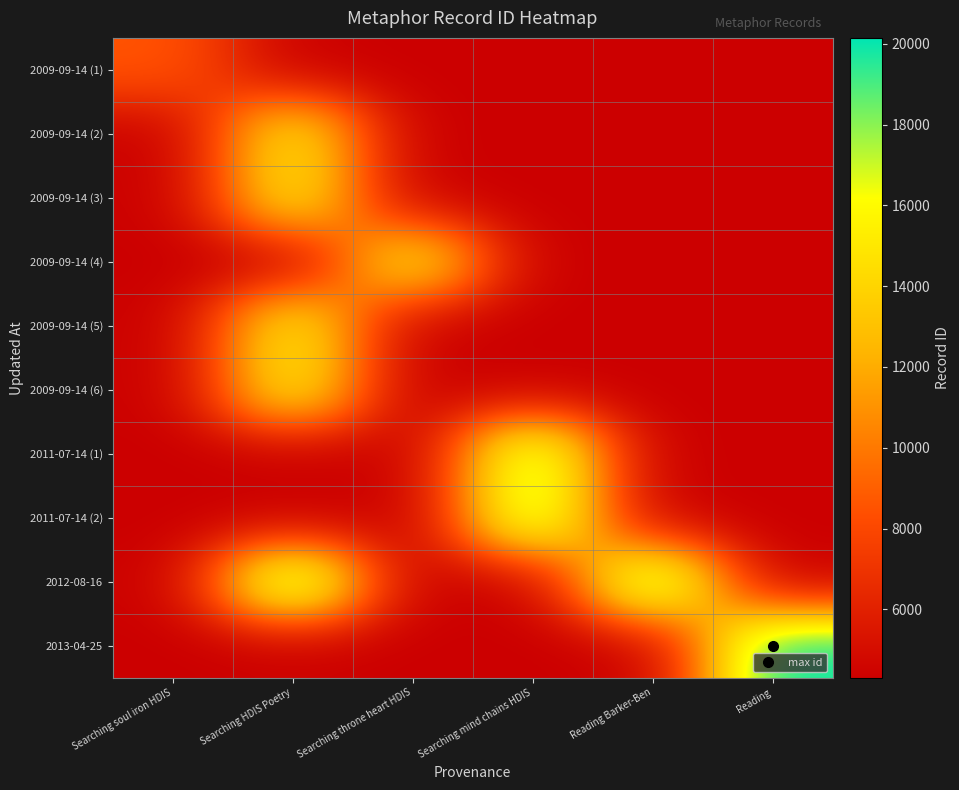

At which category is the sum across all series the highest?

Searching HDIS Poetry